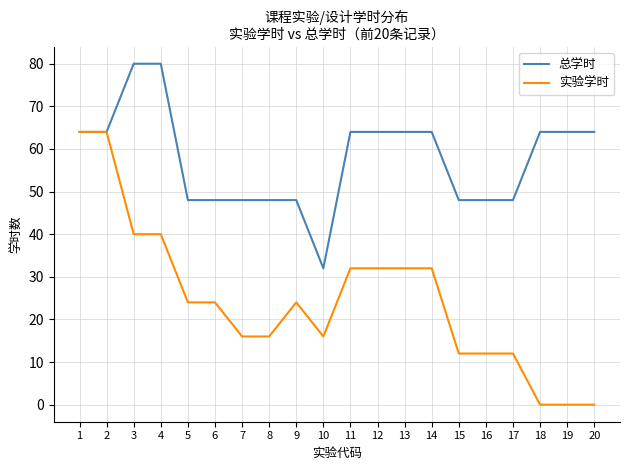

List the series in order of their overall mean, lowest first.

实验学时, 总学时